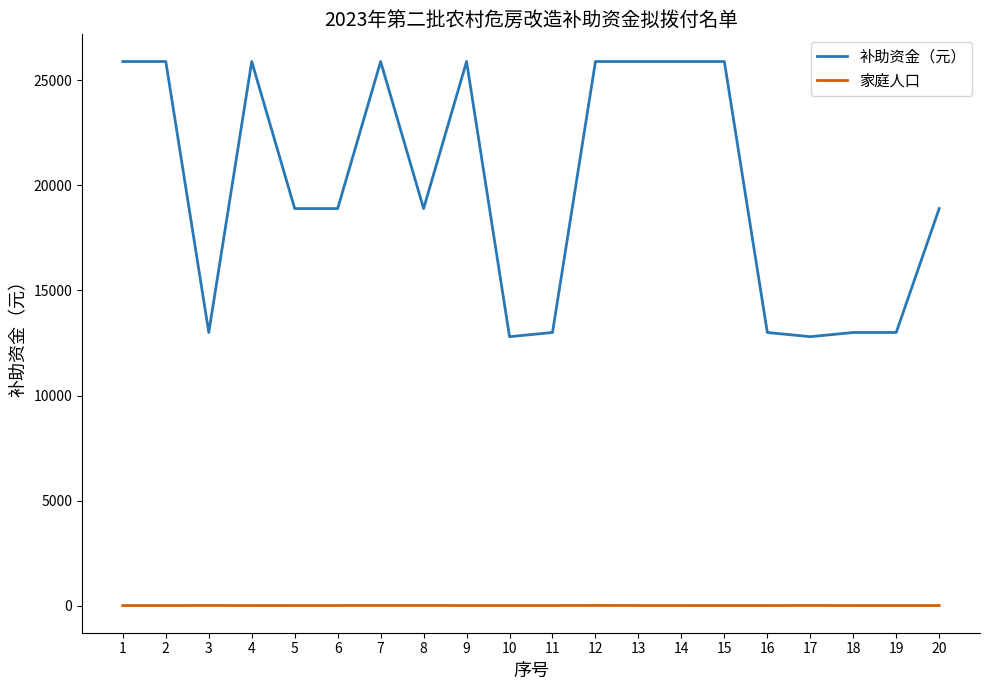

What are all the series names shown in the legend?

补助资金（元）, 家庭人口